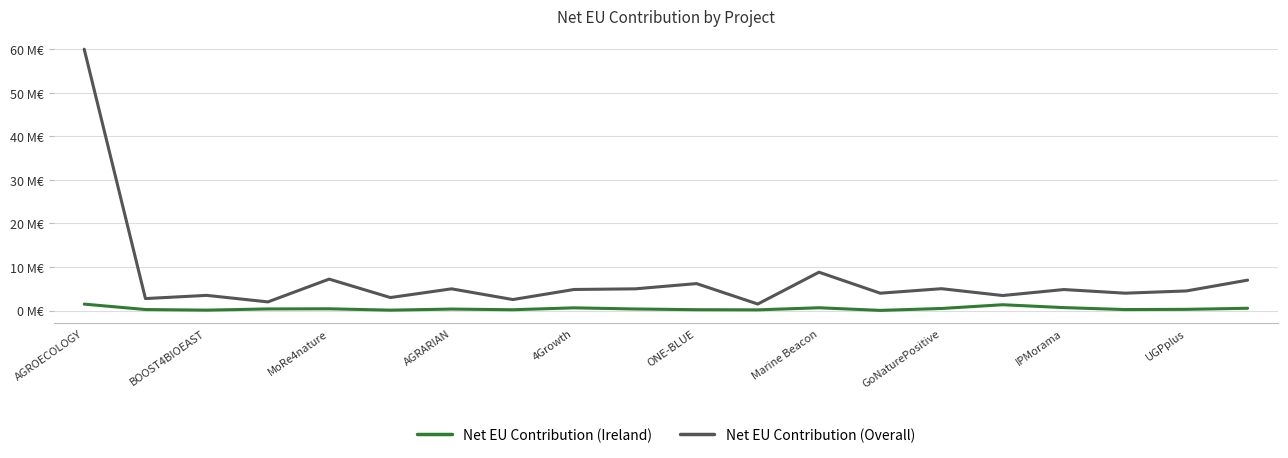

Which series has the largest range (max minus min)?

Net EU Contribution (Overall)